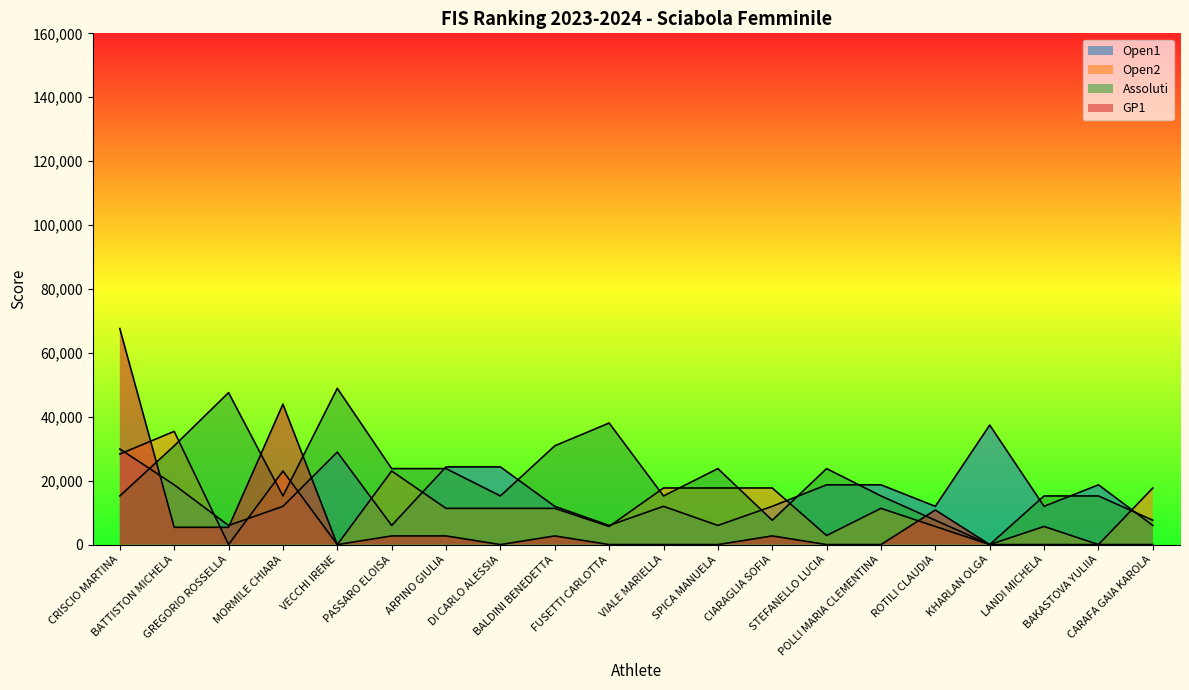

Which series has the widest spread of values?

GP1